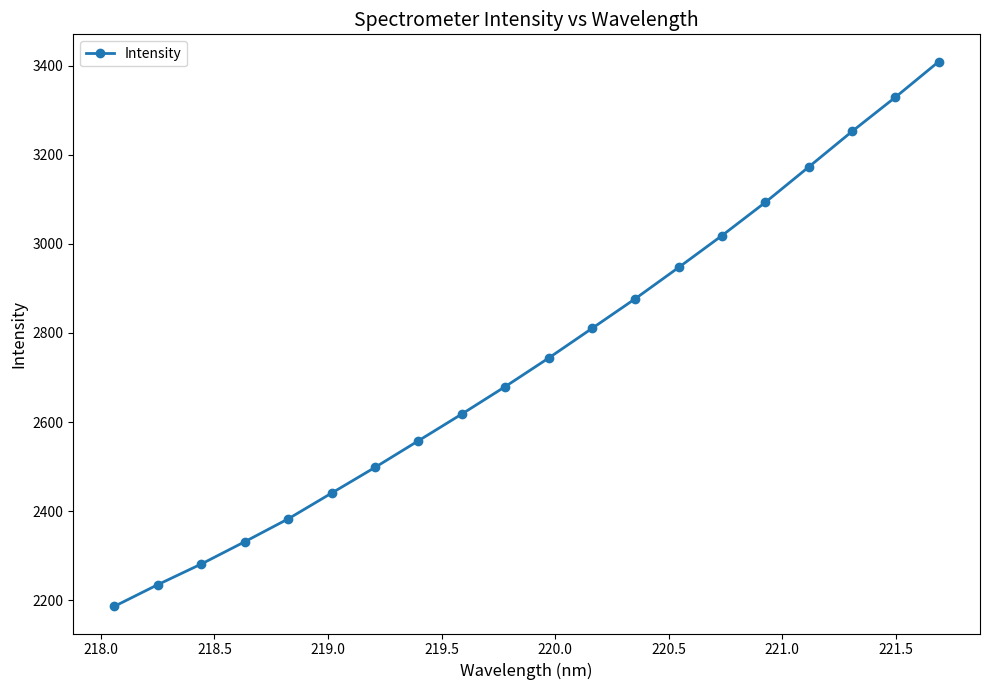

True or false: there are more than 1 points higher than both neighbors.

False